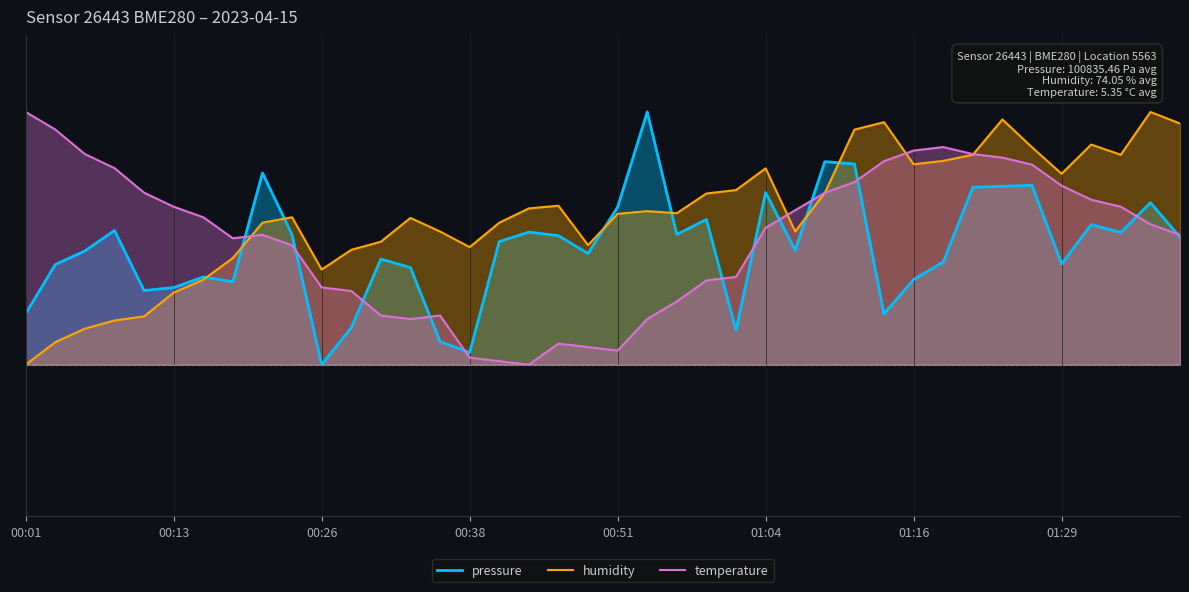

What are all the series names shown in the legend?

pressure, humidity, temperature